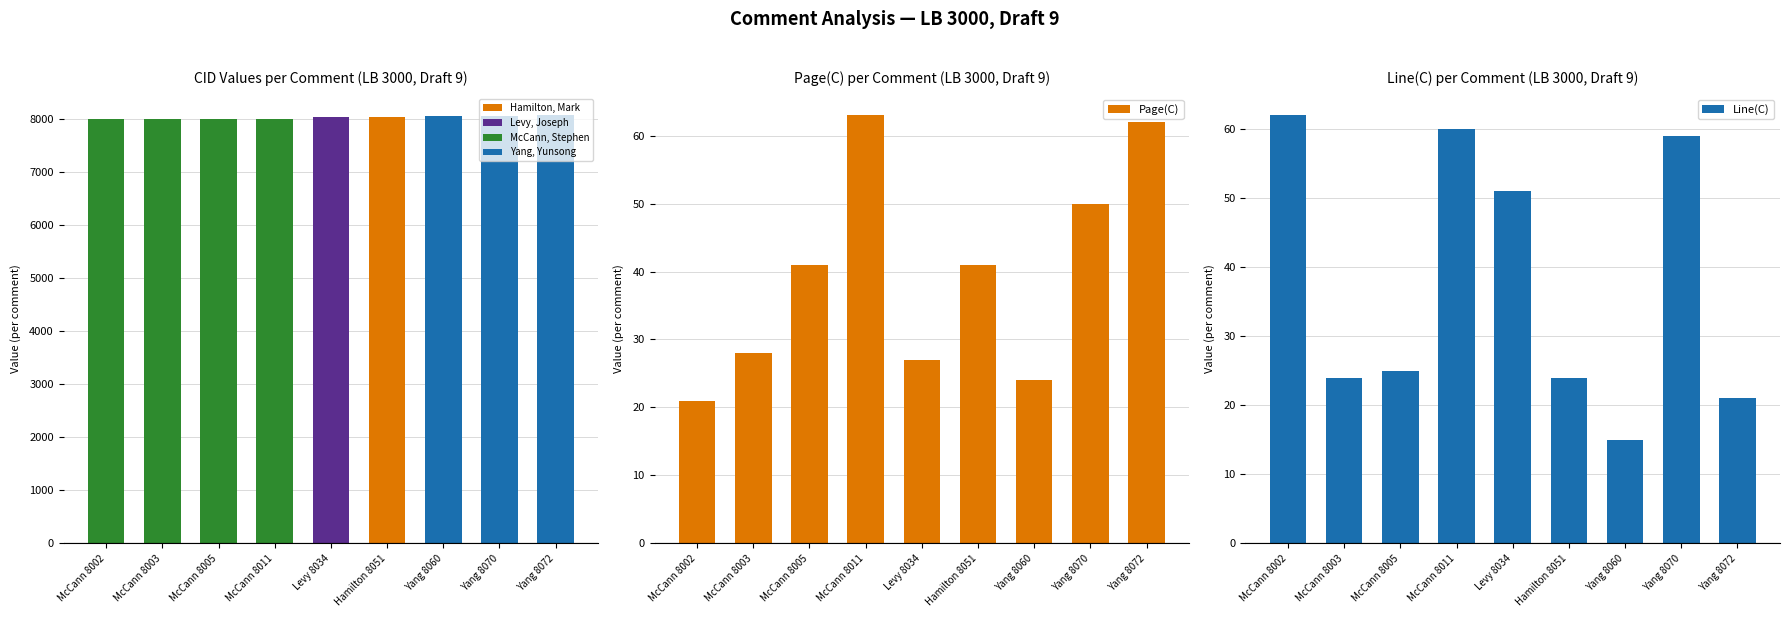

Where does the CID series first go above 8034?

Hamilton 8051